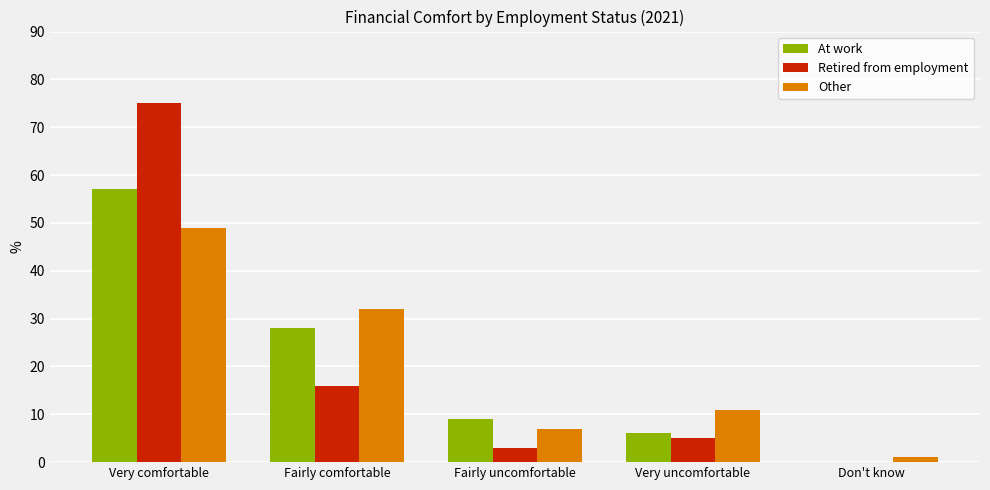

Is the value of Other at Very comfortable greater than the value of At work at Fairly comfortable?

Yes